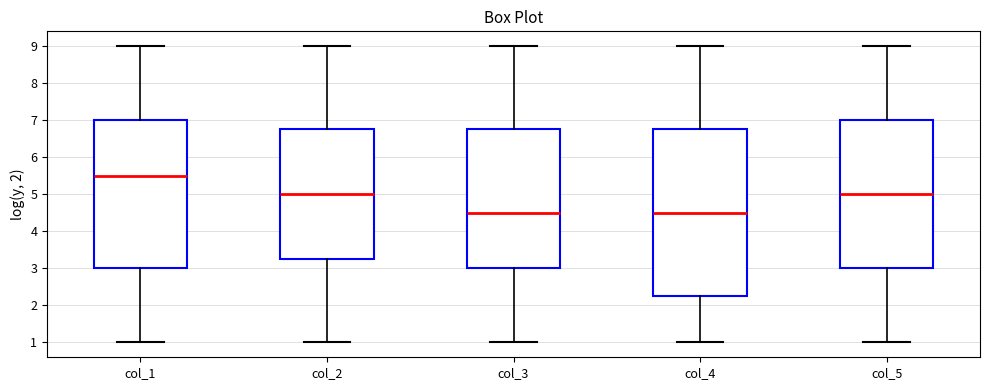

Which box has the highest median line?

col_1